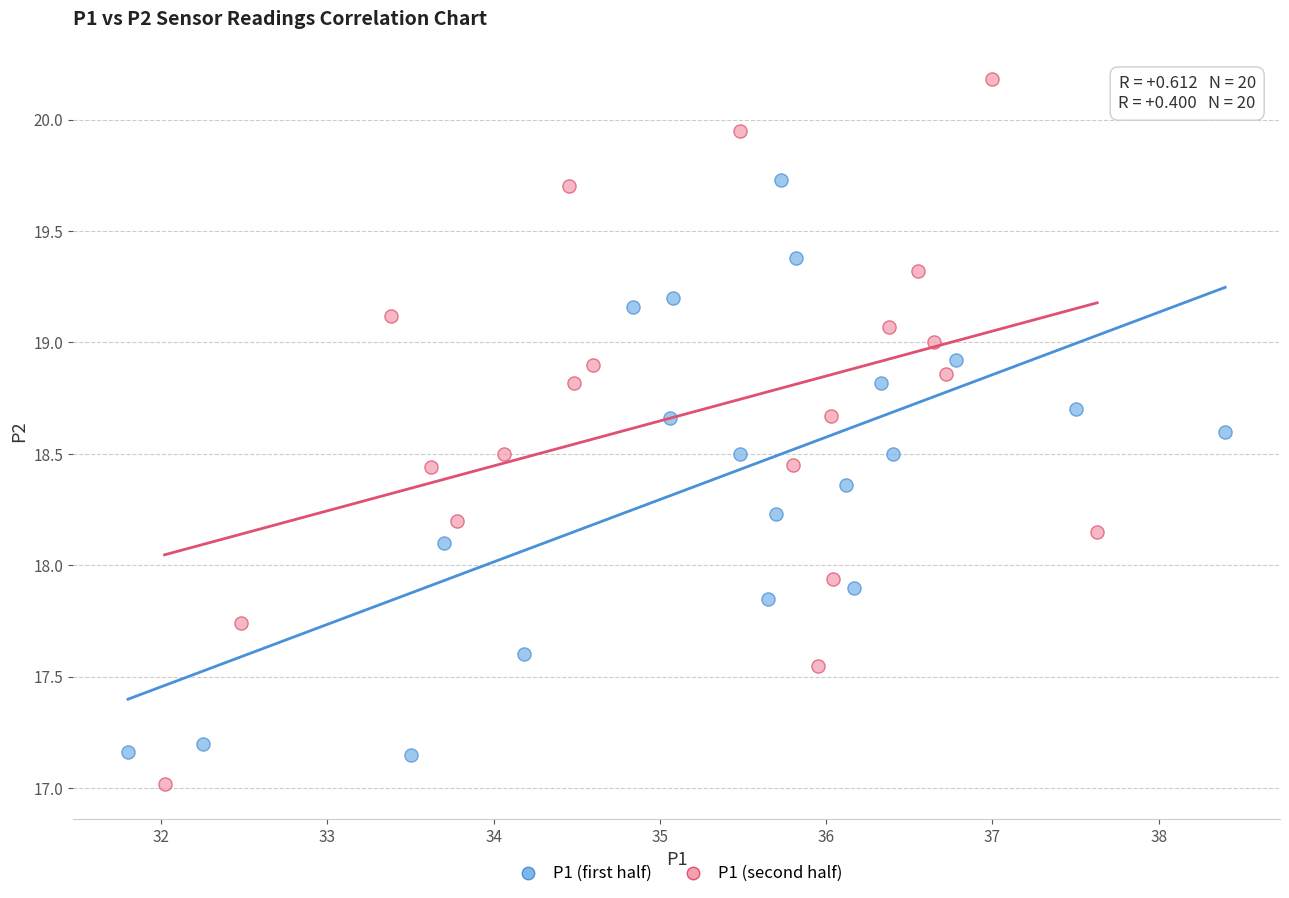

Which series has the largest Y range (max minus min)?

P1 (second half)